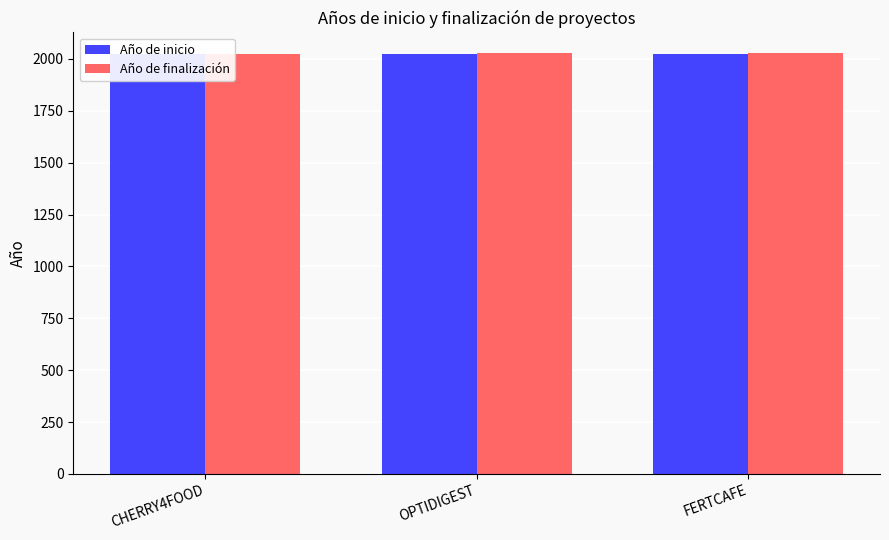

Rank the series by their average value, from highest to lowest.

Año de finalización, Año de inicio